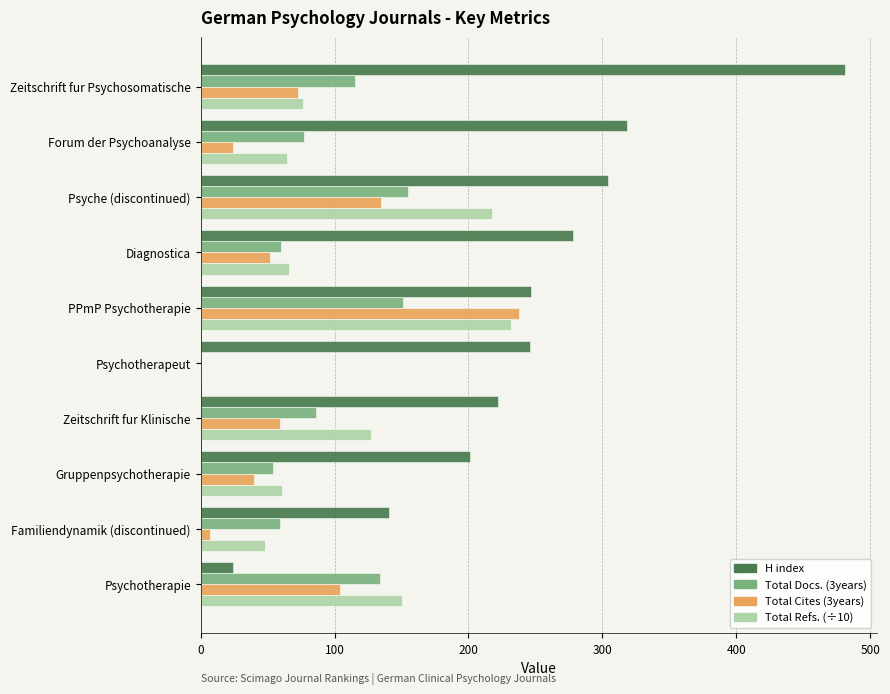

What is the highest value of the Total Docs. (3years) series?

155.0